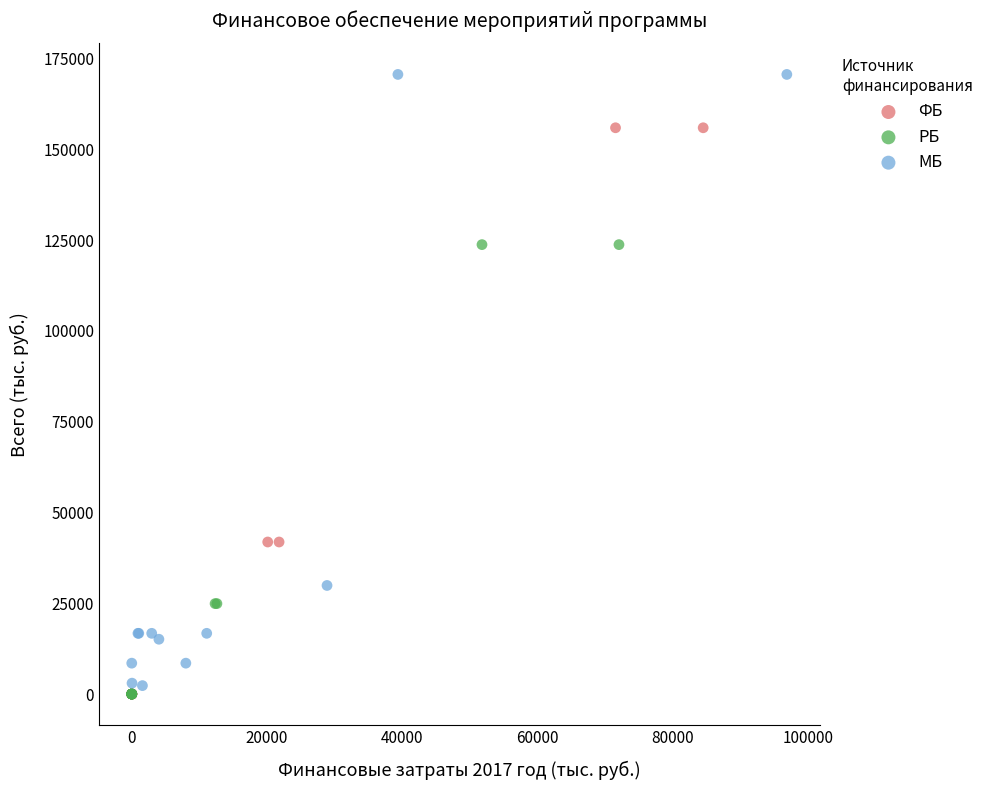

What are all the series names shown in the legend?

ФБ, РБ, МБ